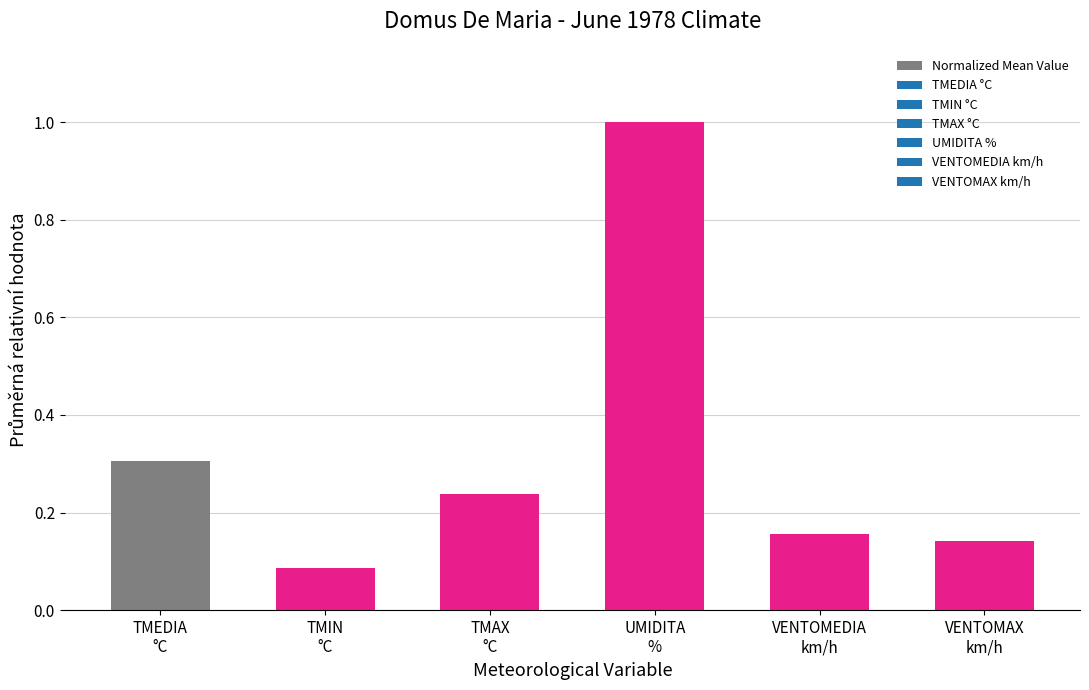

What is the value of the 1st bar from the left?

0.3